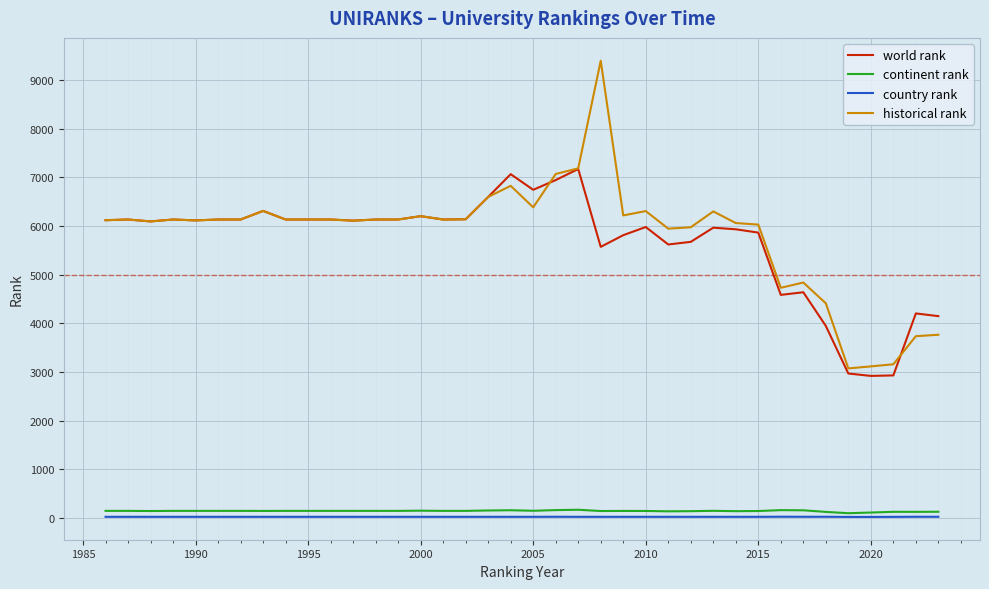

What is the greatest value displayed?

9395.0